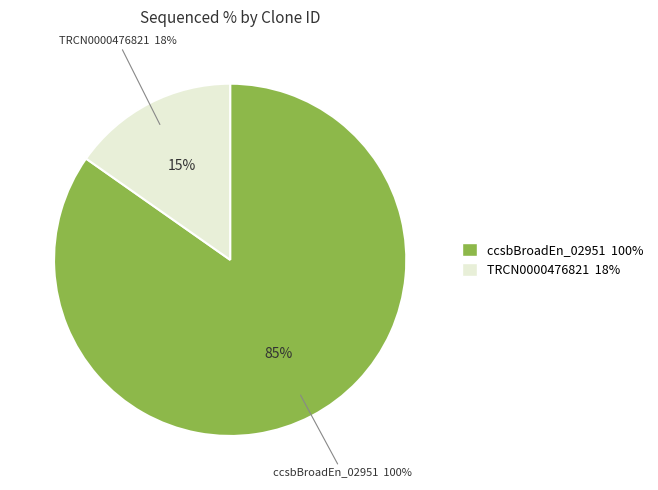

The ccsbBroad304_02951 slice represents 9% of the pie. True or false?

False